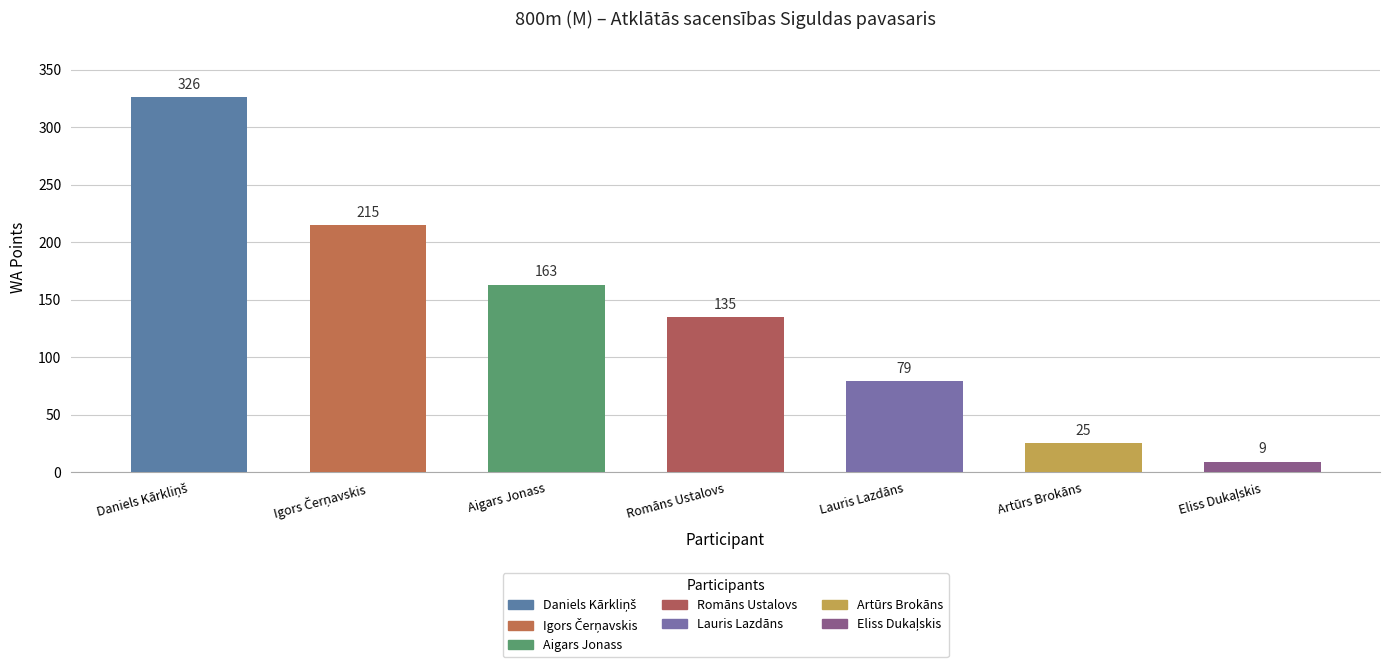

Approximately how many times larger is the value at Aigars Jonass compared to Lauris Lazdāns?

2.1